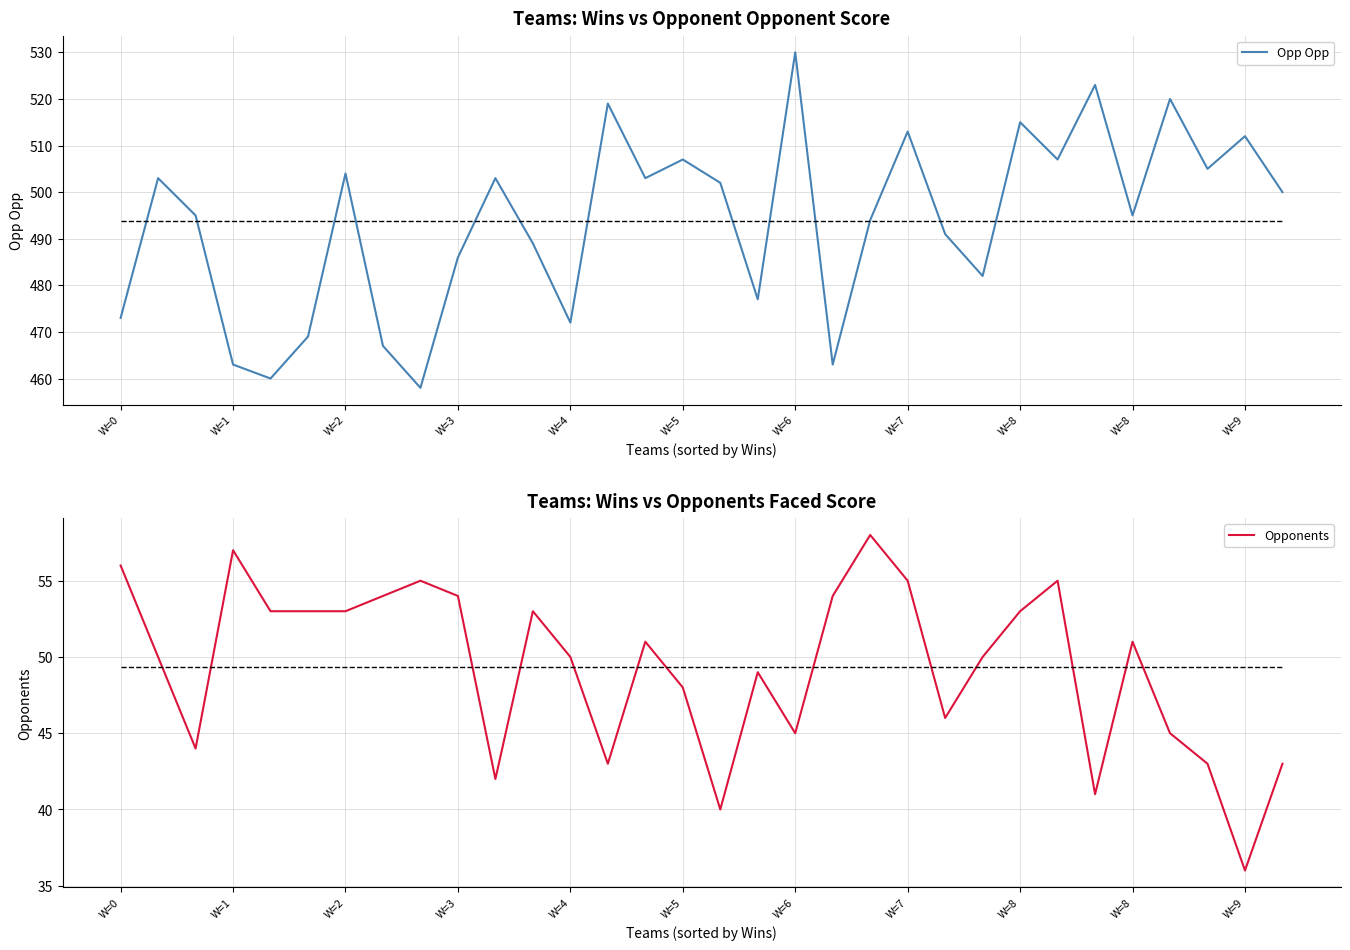

Which has a higher value, 22 or W=3?

22